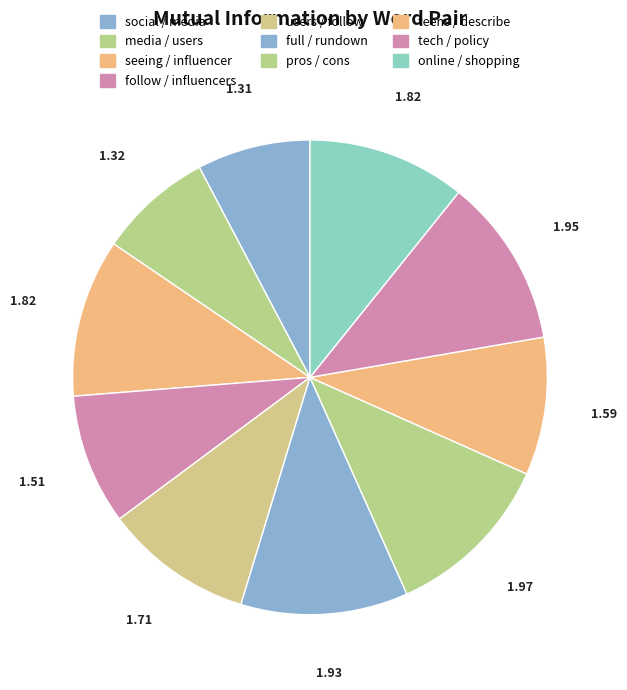

True or false: follow / influencers accounts for 1% of the total.

False